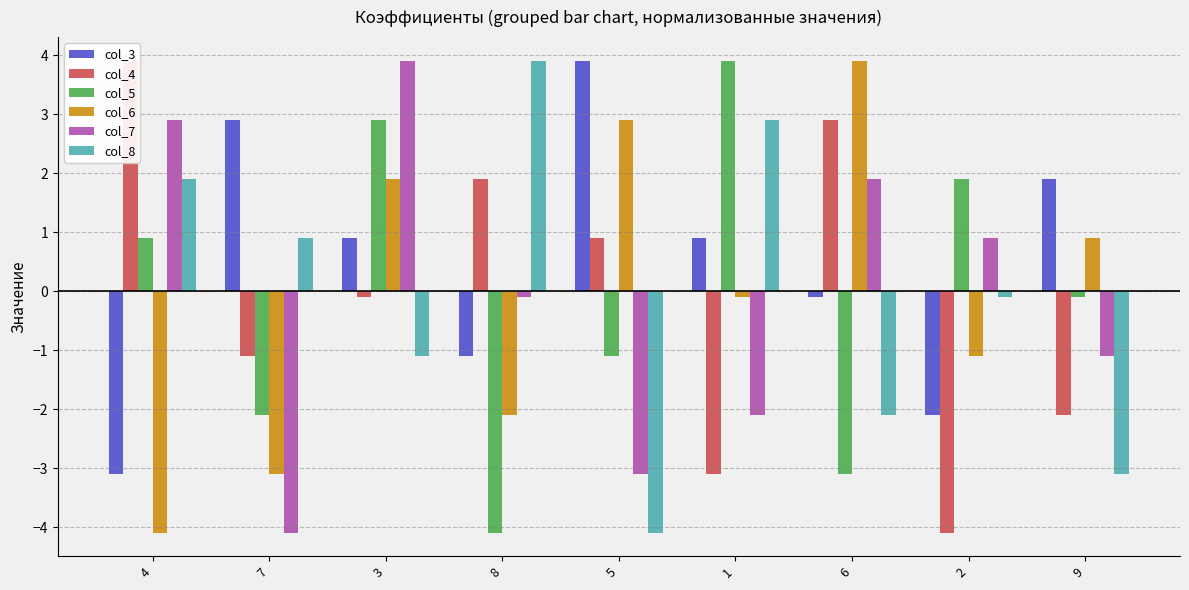

What is the average value of the col_6 series?

-0.1